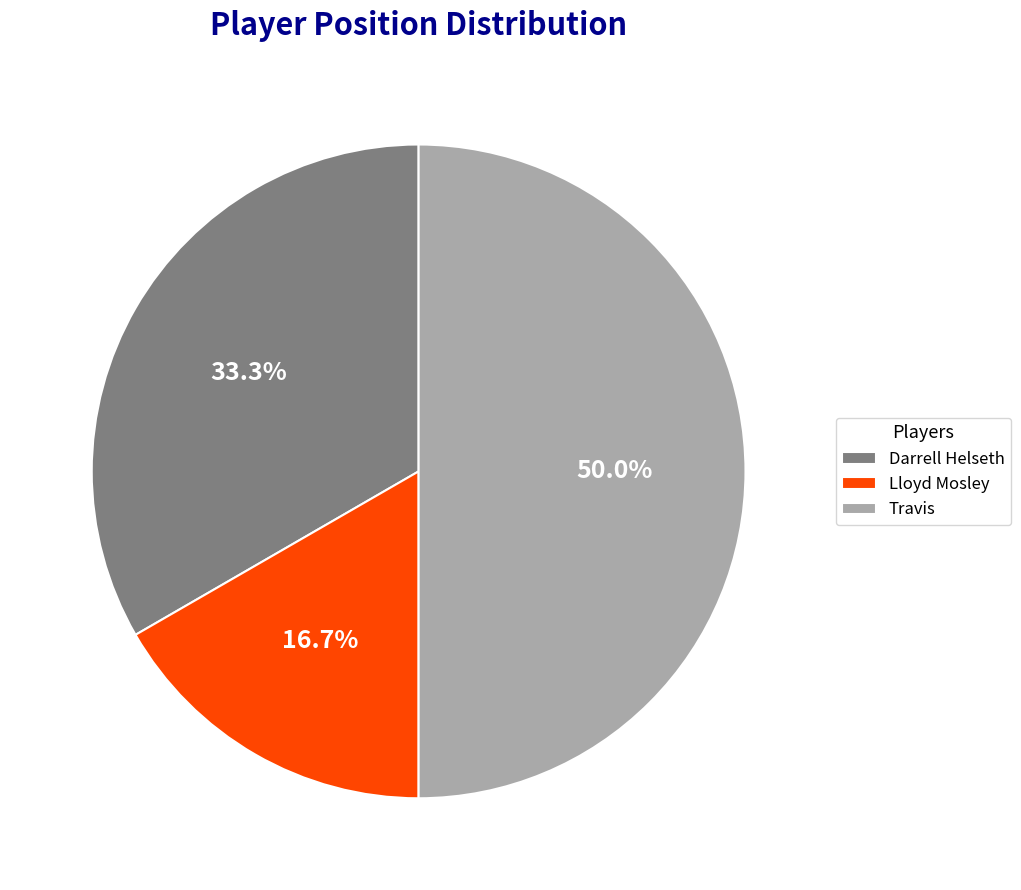

To the nearest percent, what is the difference between the largest and smallest slice percentages?

33%